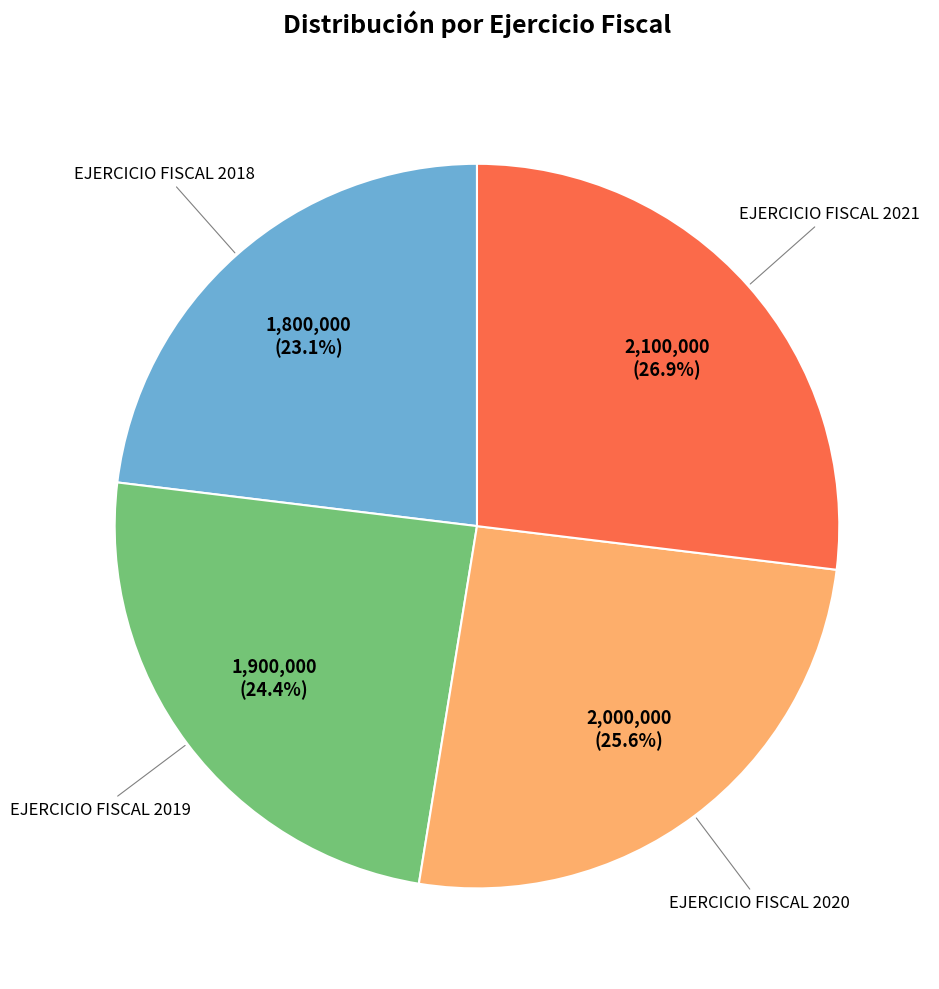

Is there any slice that represents more than half of the pie?

No